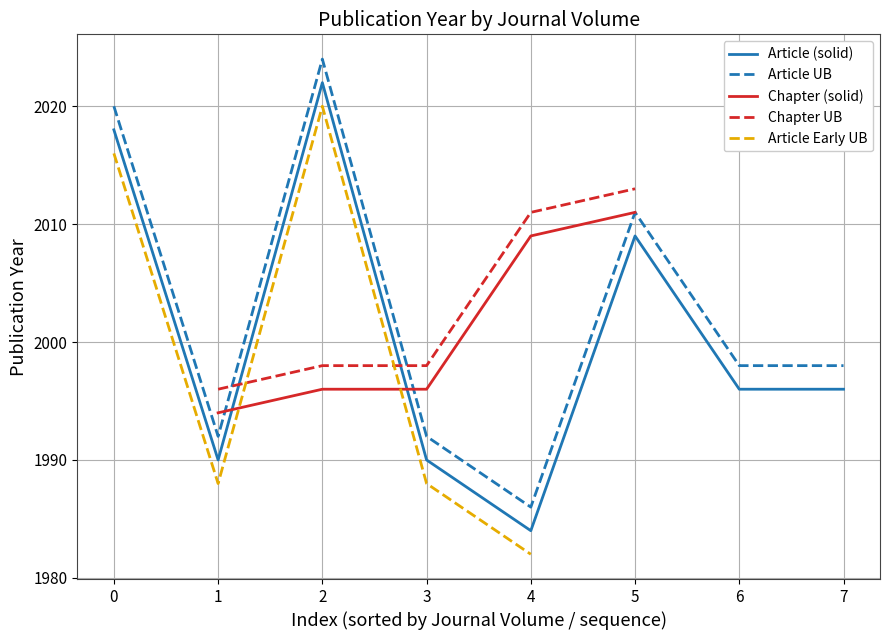

The value of Chapter UB at 2 is 1998. True or false?

True